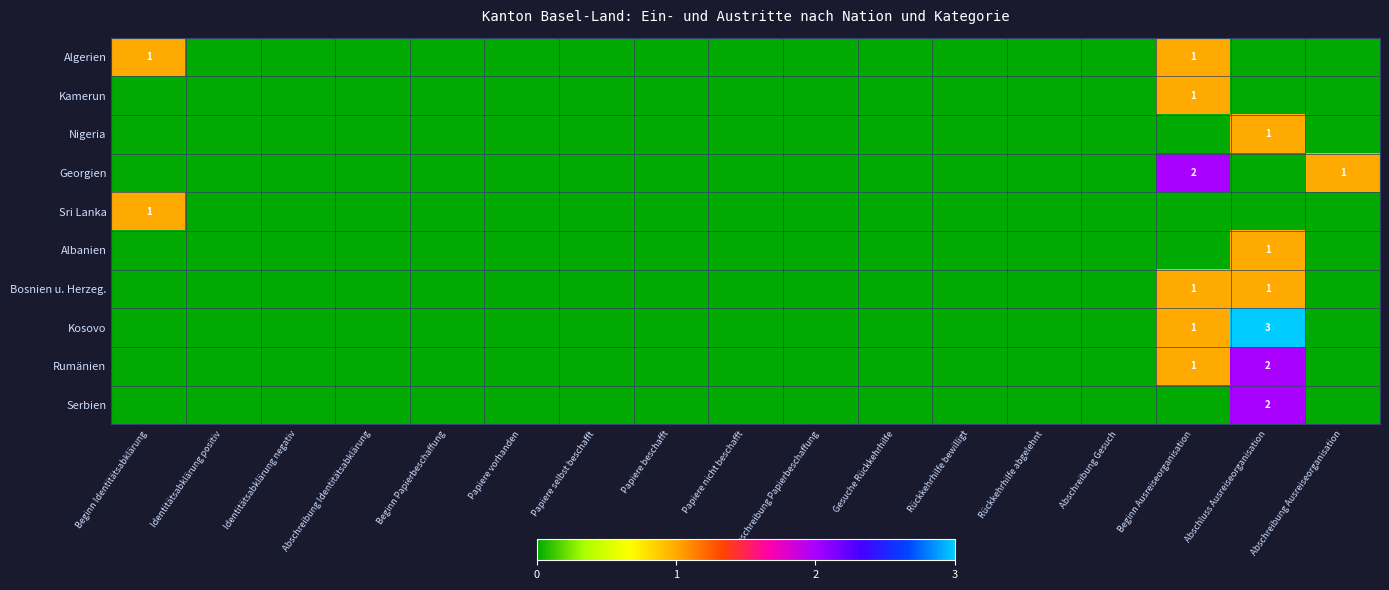

Between Papiere selbst beschafft and Papiere nicht beschafft, which is larger?

Papiere selbst beschafft